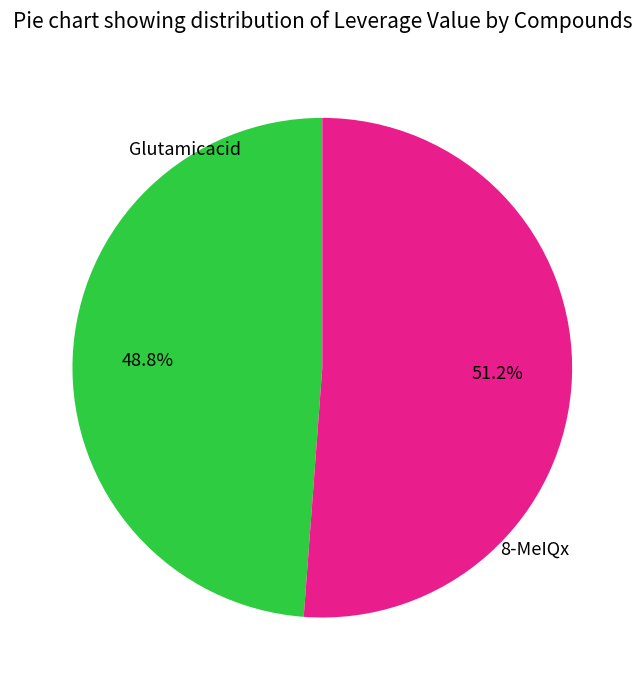

Does any single category account for the majority?

Yes